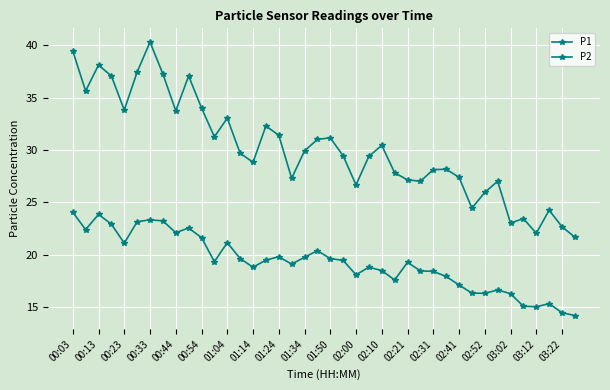

True or false: P2 and P1 intersect in this chart.

False